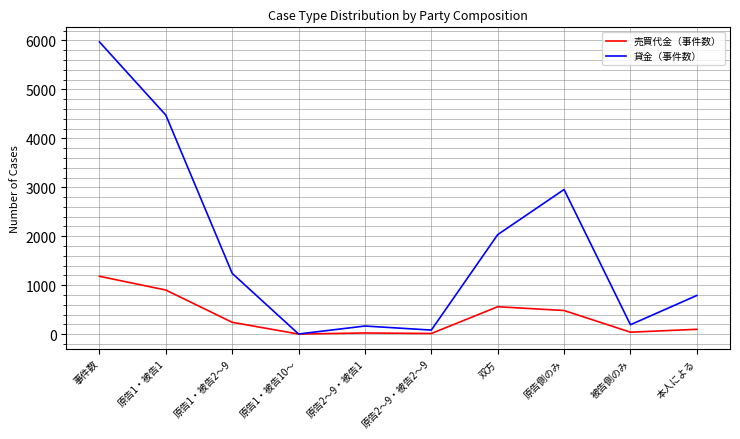

Is it true that 貸金（事件数） equals 2955 at 原告側のみ?

True